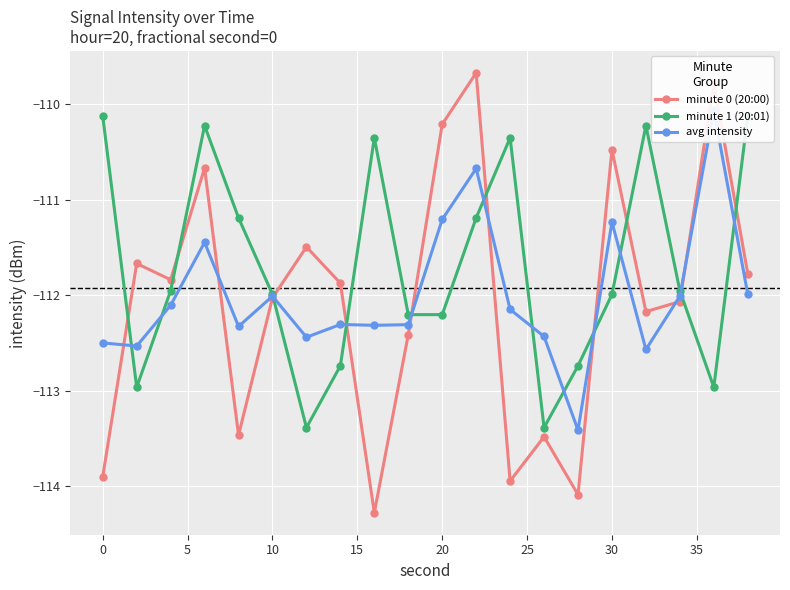

Which series ends up on top after the final intersection of avg intensity and minute 1 (20:01)?

minute 1 (20:01)